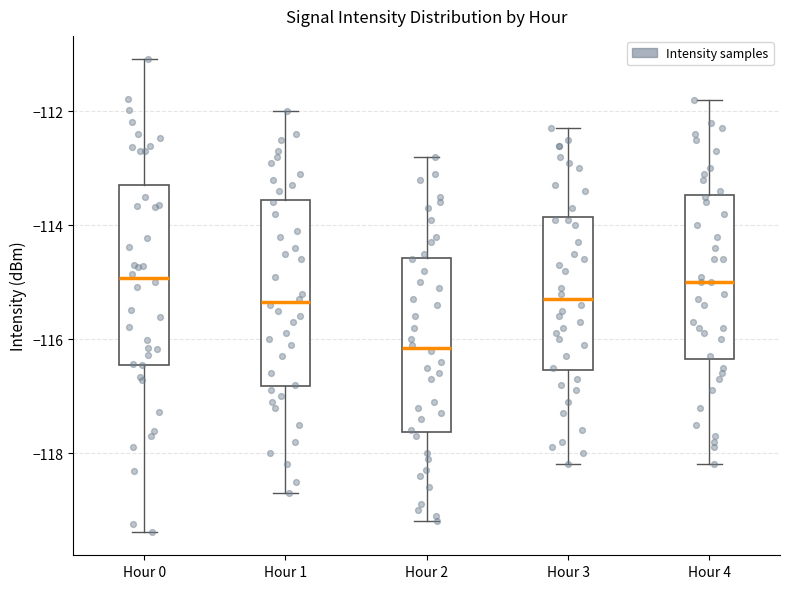

Reading left to right, read every box against the y-axis: the position of its median line, the range the box covers, and the ends of its whiskers. The values are not printed on the chart, so give them approximately, as read against the axis.

Hour 0: median -115.0, box -116.4 to -113.2, whiskers -119.4 to -111.0
Hour 1: median -115.4, box -116.8 to -113.6, whiskers -118.6 to -112.0
Hour 2: median -116.2, box -117.6 to -114.6, whiskers -119.2 to -112.8
Hour 3: median -115.2, box -116.6 to -113.8, whiskers -118.2 to -112.2
Hour 4: median -115.0, box -116.4 to -113.4, whiskers -118.2 to -111.8